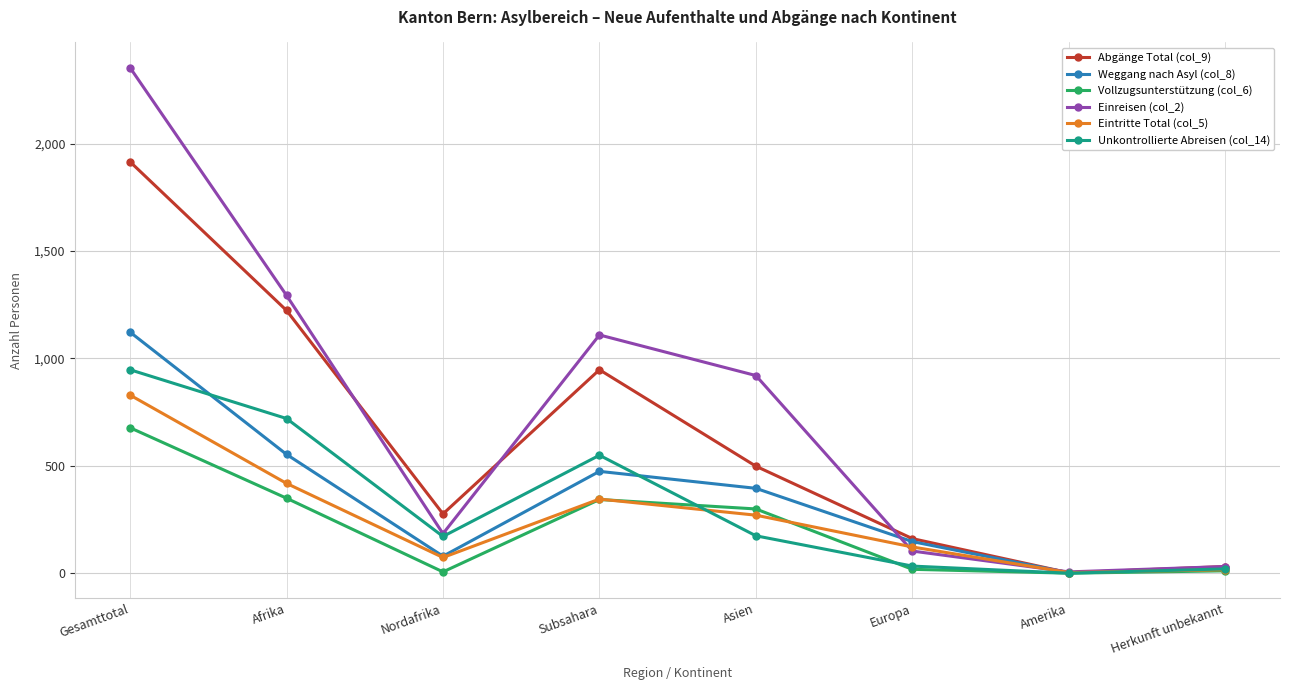

Is this an area chart (filled region under the line)?

No